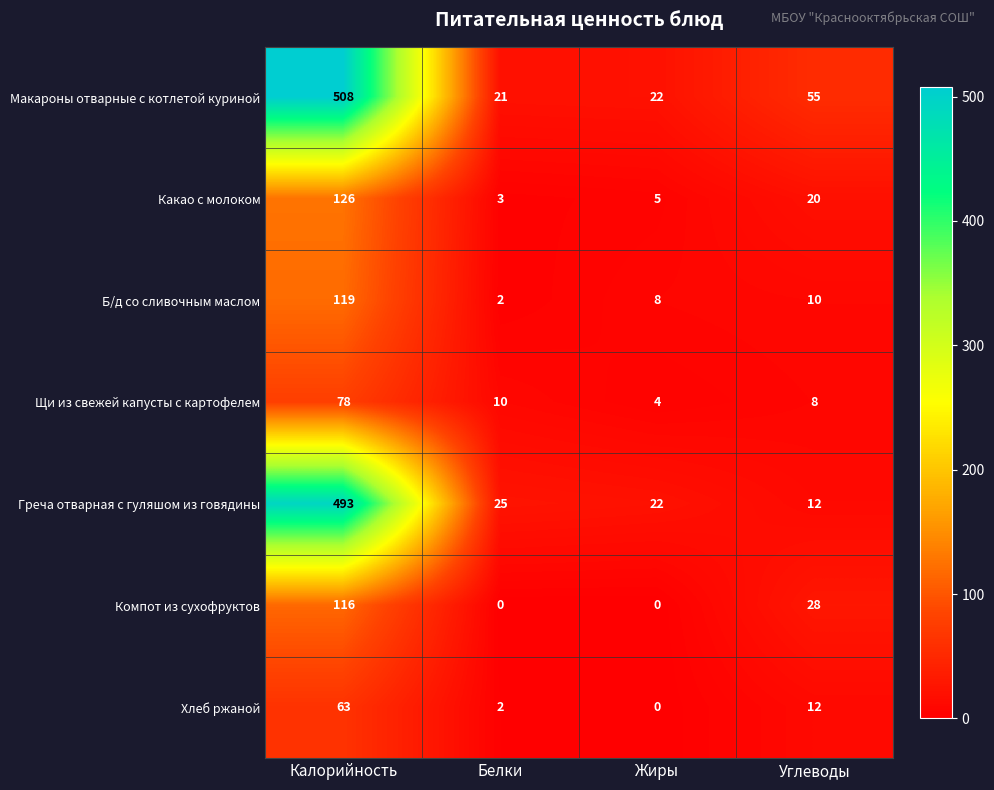

What is the total value across all series at Углеводы?

145